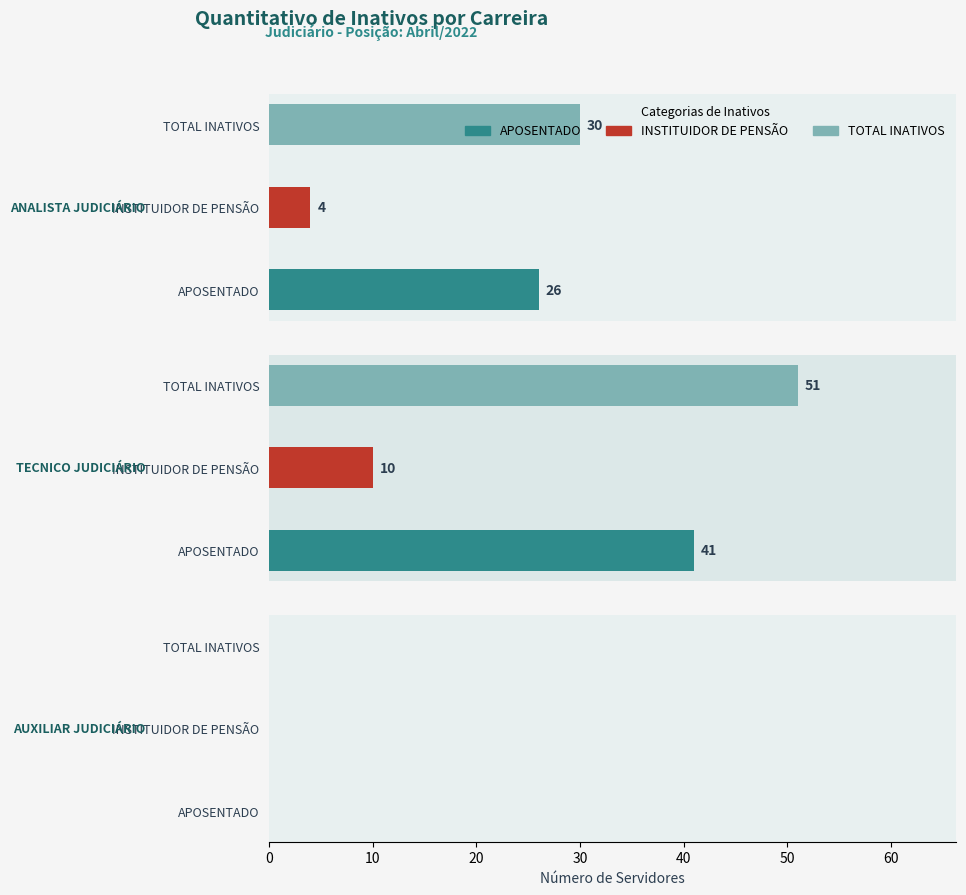

What is the highest value of the TECNICO JUDICIÁRIO series?

51.0